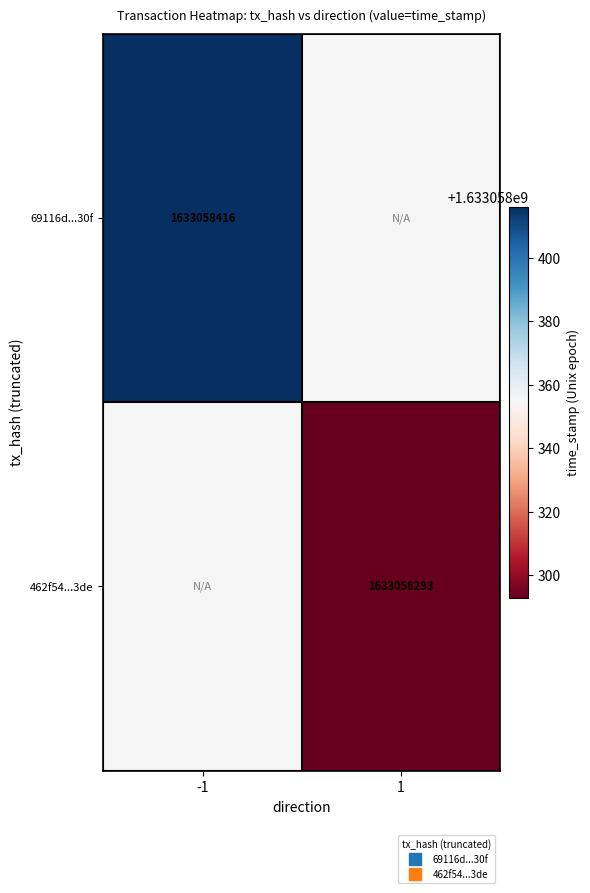

Count the 462f5472bd6370dba5ff5051bd5e583dae653de values in the range 1 to 1633058293.

2